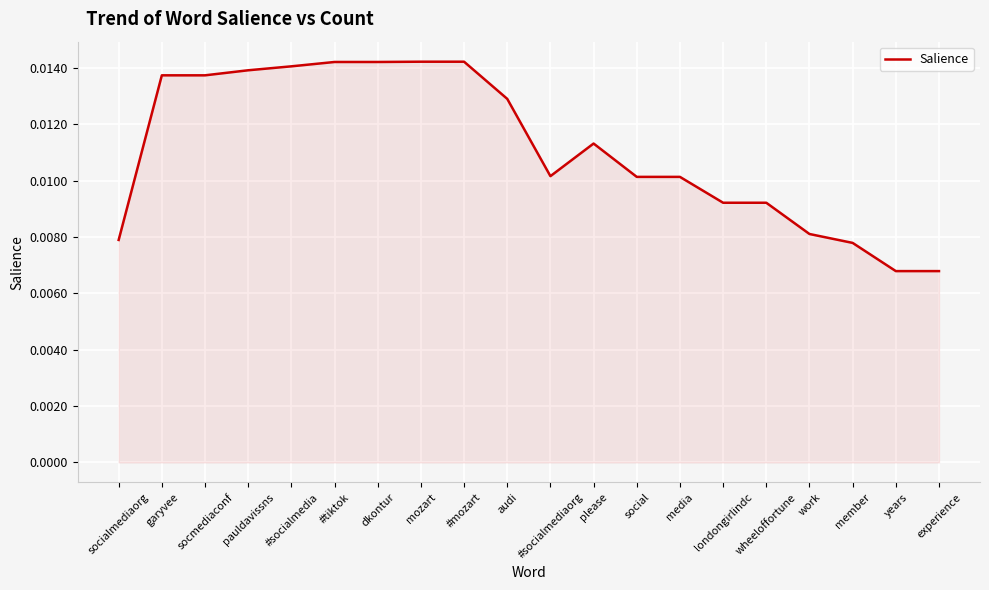

Between mozart and socmediaconf, which is larger?

mozart